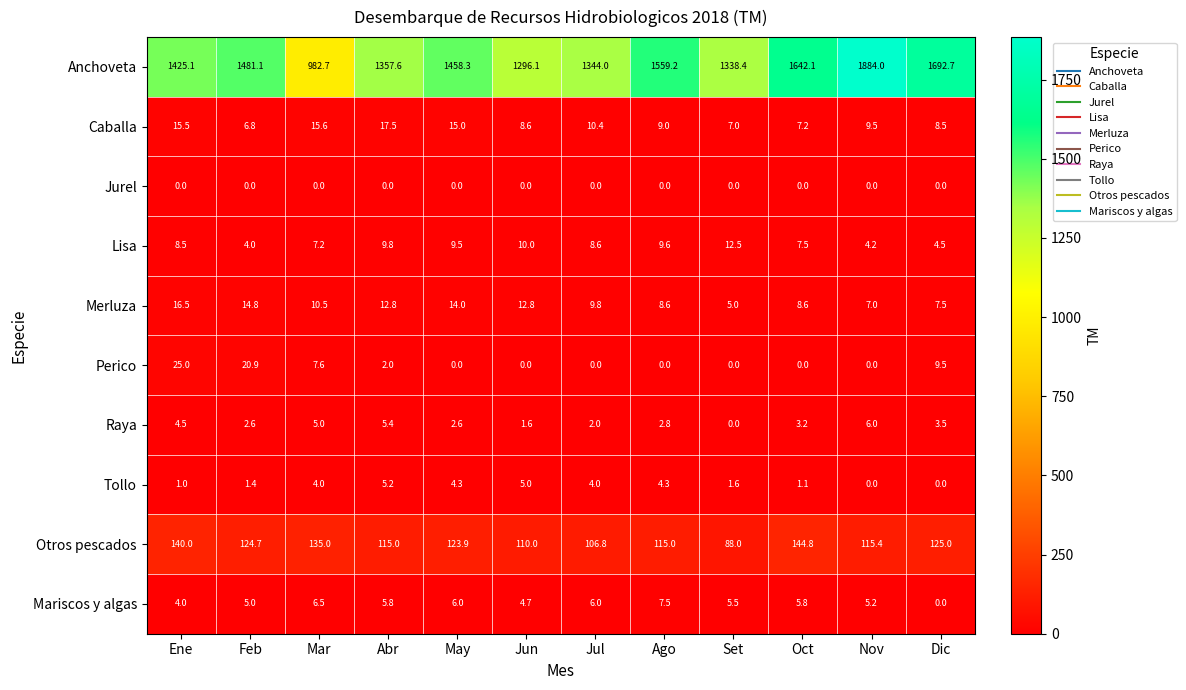

What is the sum of the Otros pescados values at Ene and Ago?

255.0